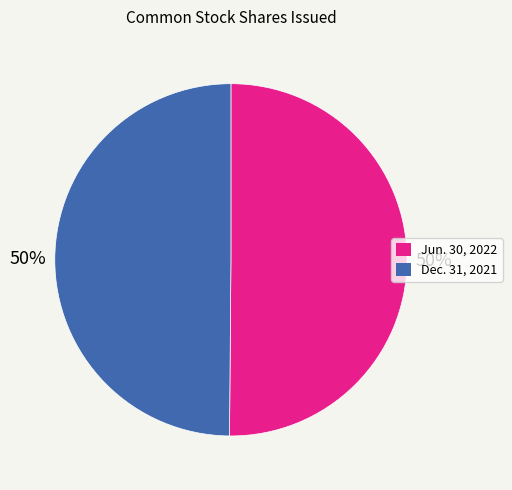

To the nearest percent, what is the average slice percentage?

50%